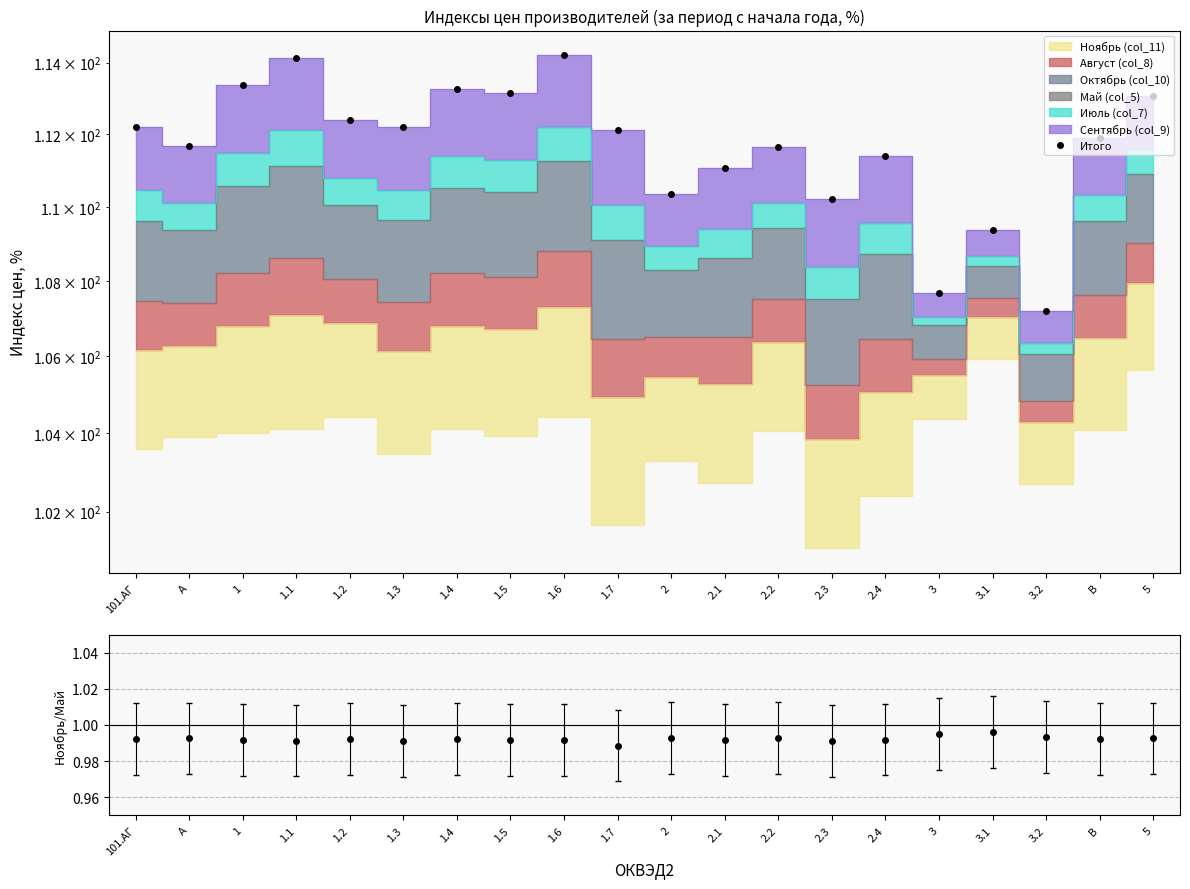

True or false: there are more than 2 points higher than both neighbors.

True